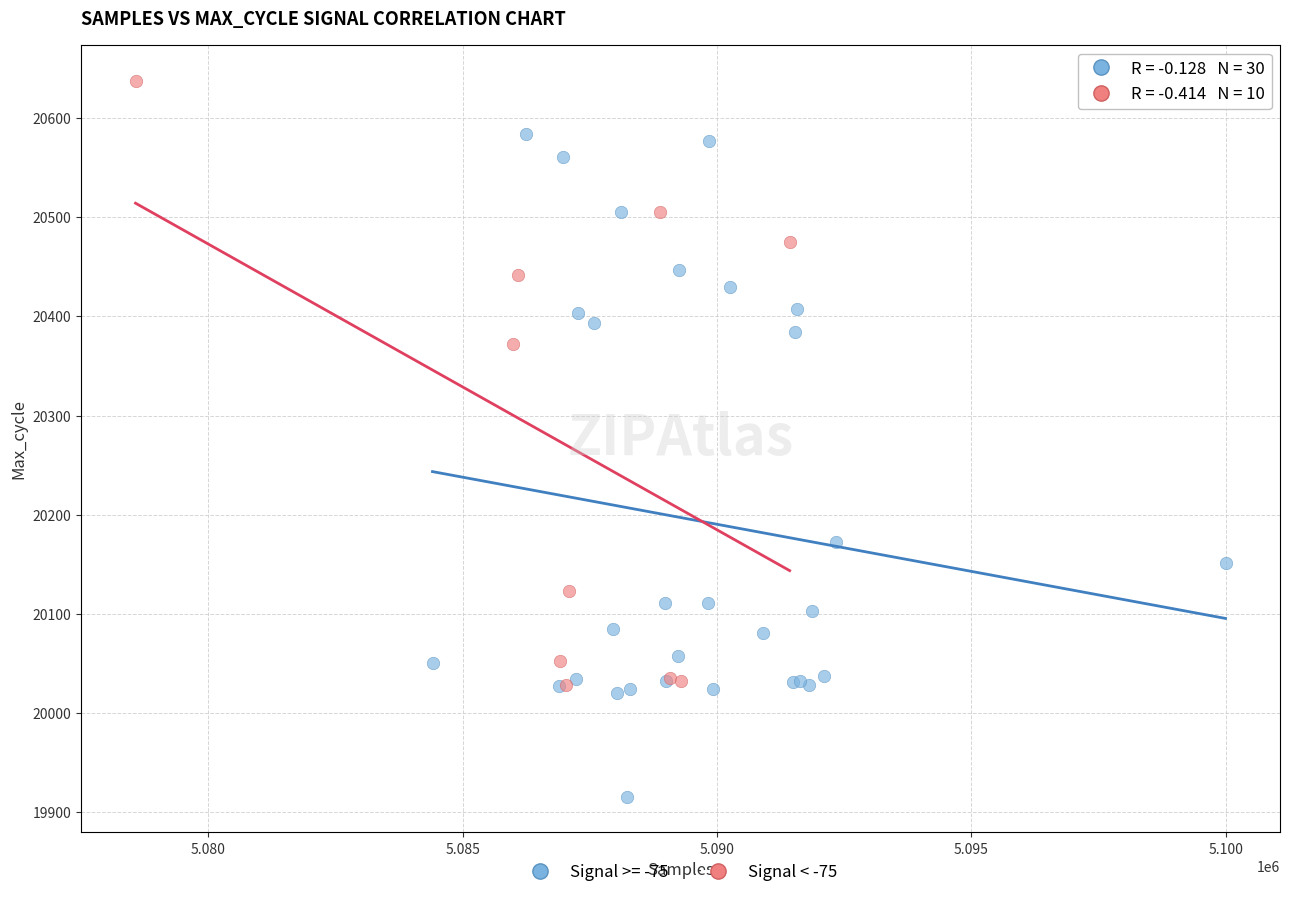

Which series reaches the minimum Y coordinate?

Signal >= -75